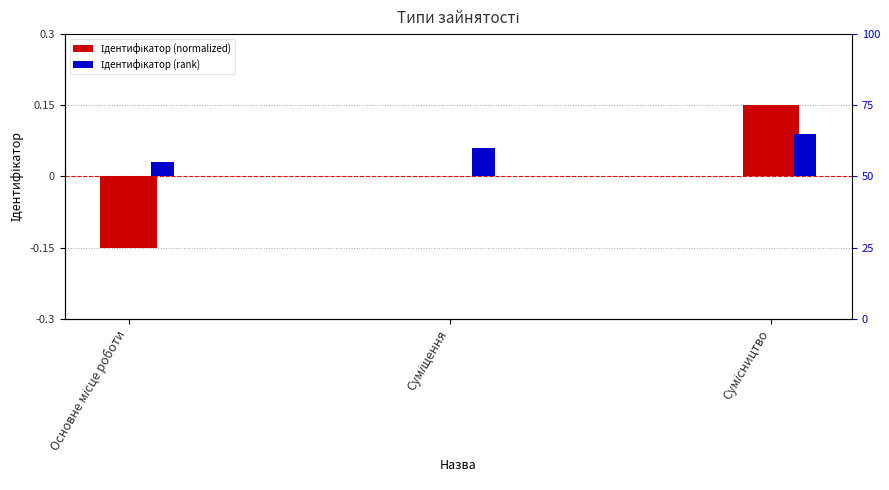

Which series has the widest spread of values?

Ідентифікатор (normalized)